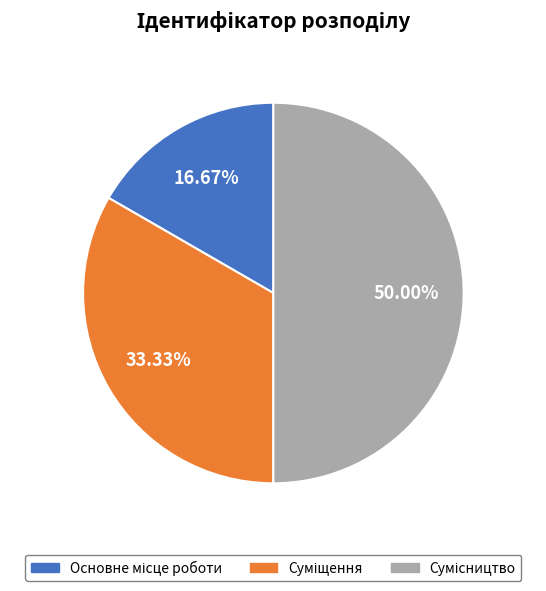

Count the number of slices in the pie.

3